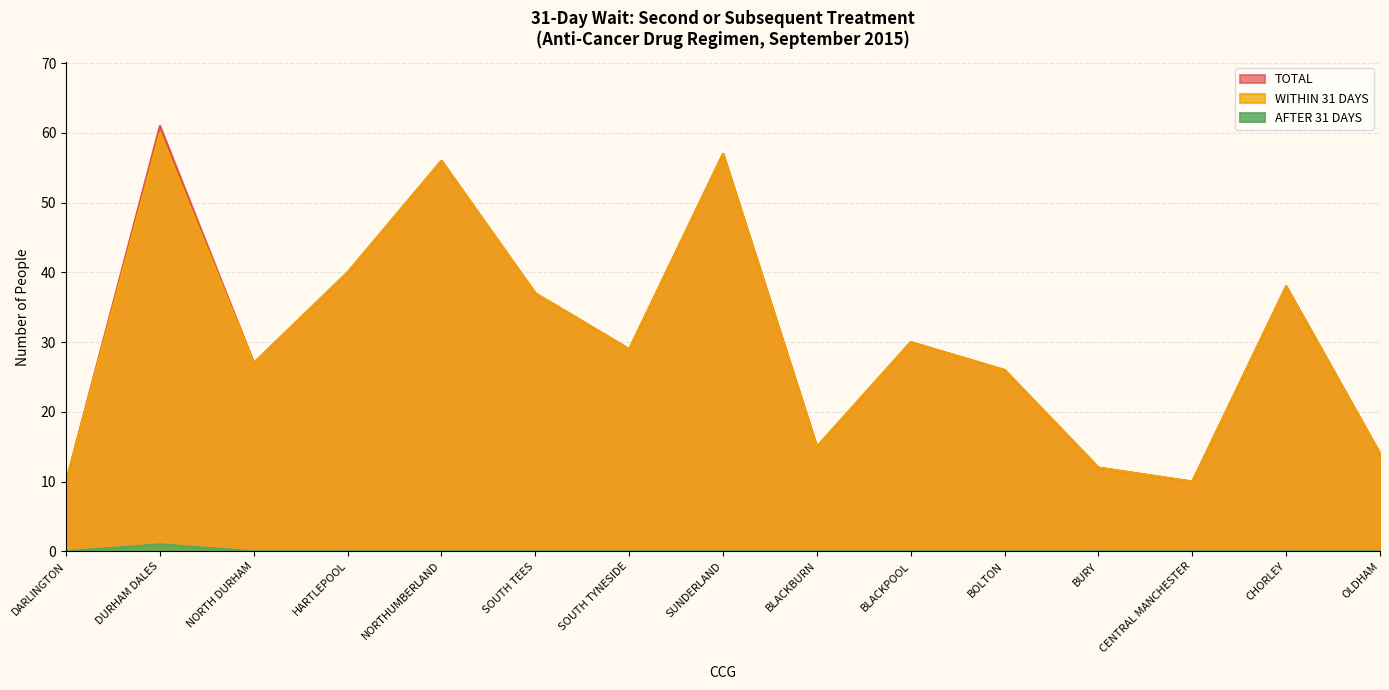

In WITHIN 31 DAYS, how many points are higher than both neighbors (excluding endpoints)?

5